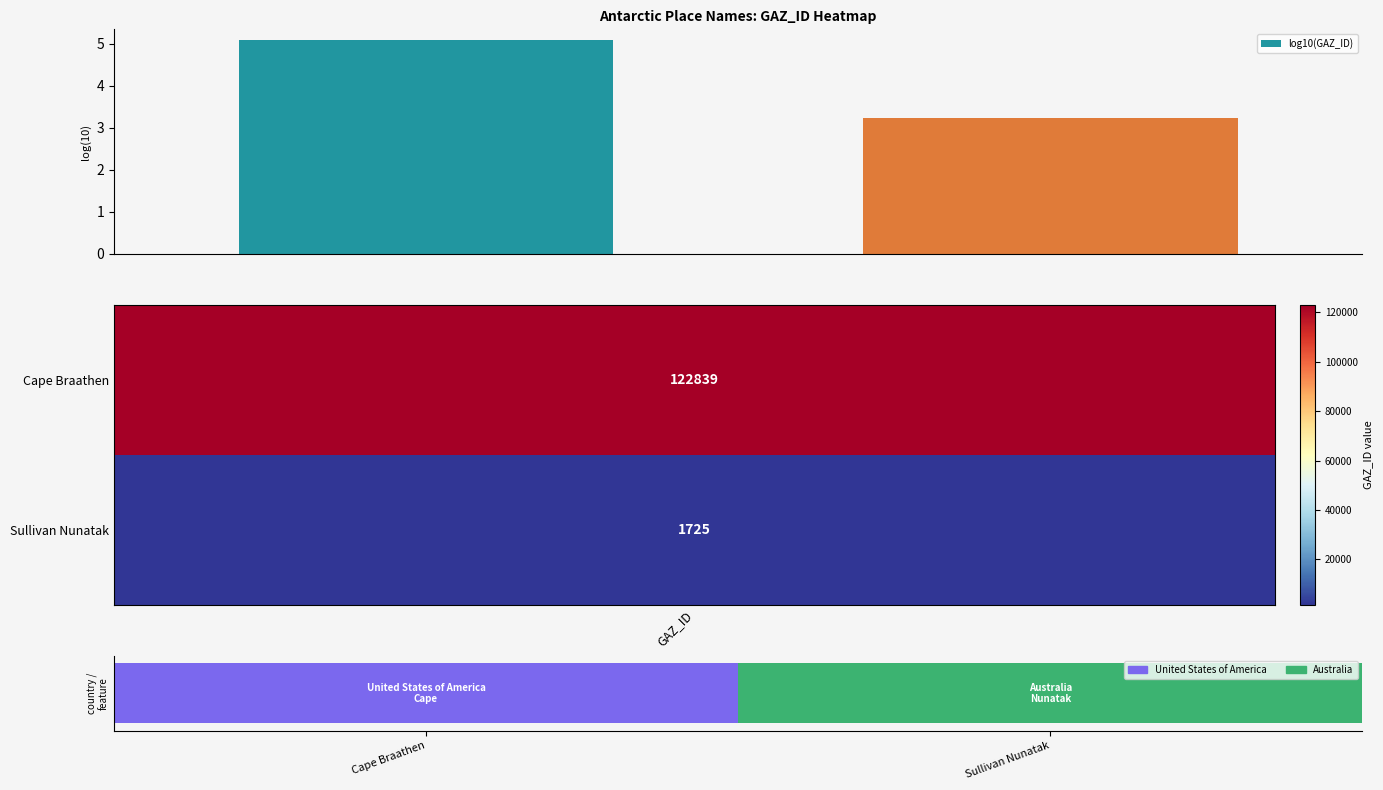

Reading left to right, list all the values displayed in this chart.

5.1	3.2